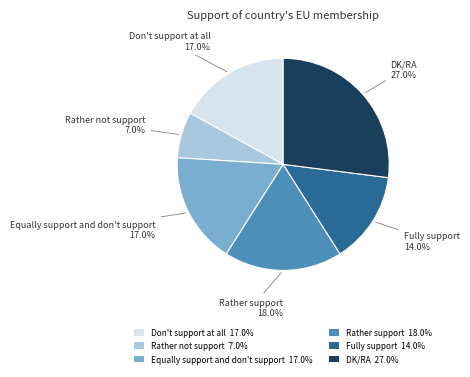

Between Fully support 14.0% and DK/RA 27.0%, which is larger?

DK/RA 27.0%